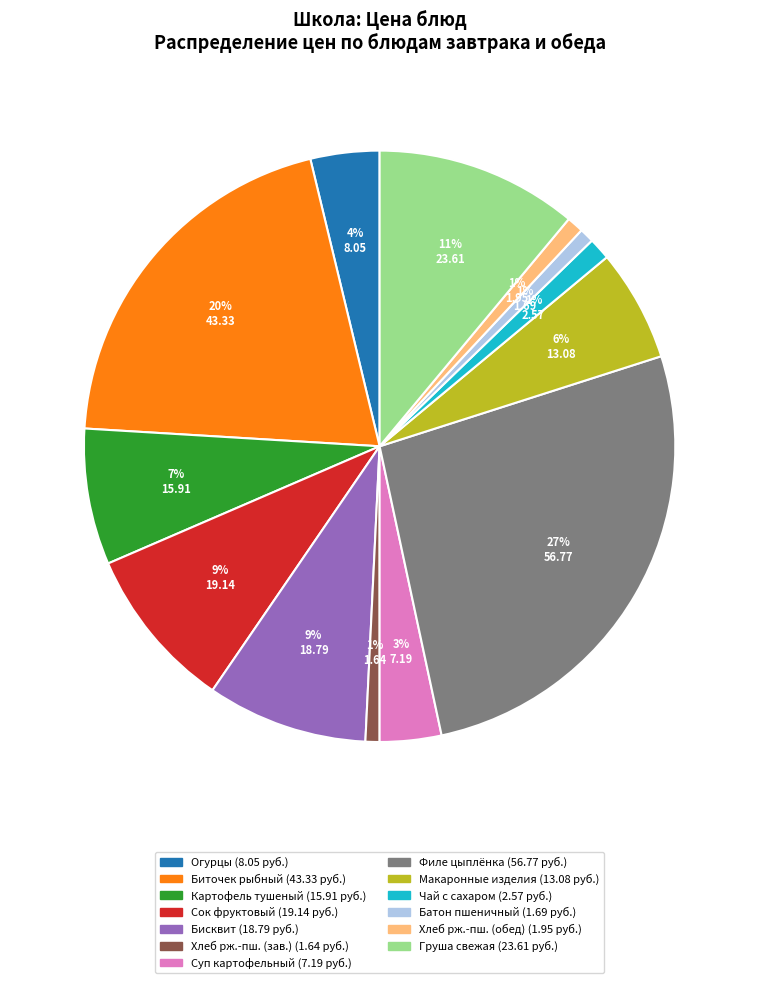

To the nearest percent, what is the average slice percentage?

8%